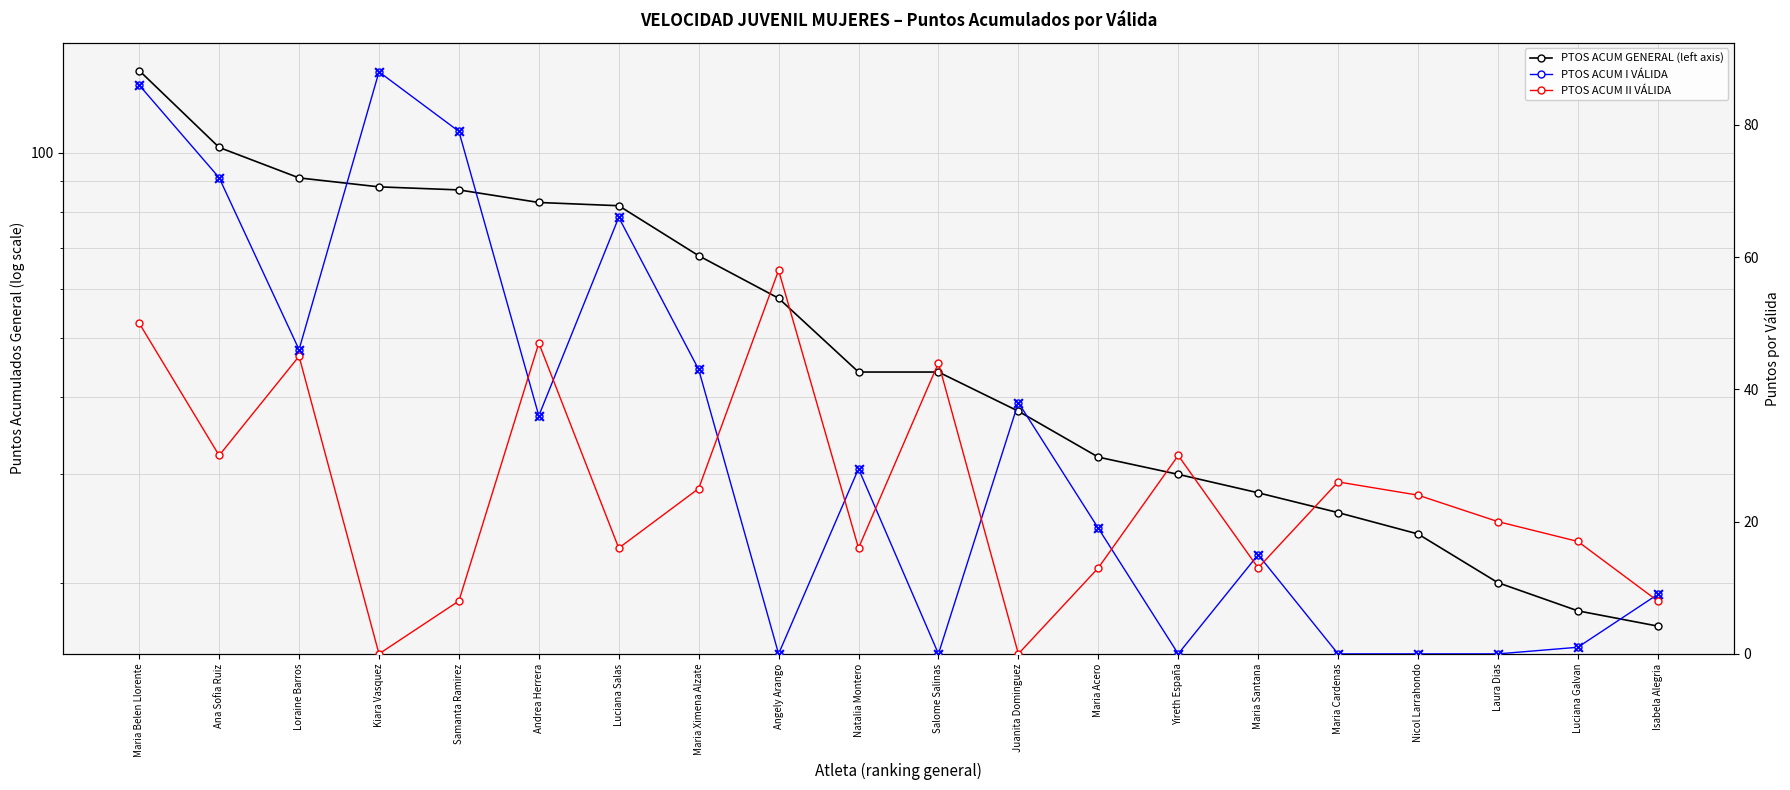

What are all the series names shown in the legend?

PTOS ACUM GENERAL (left axis), PTOS ACUM I VÁLIDA, PTOS ACUM II VÁLIDA